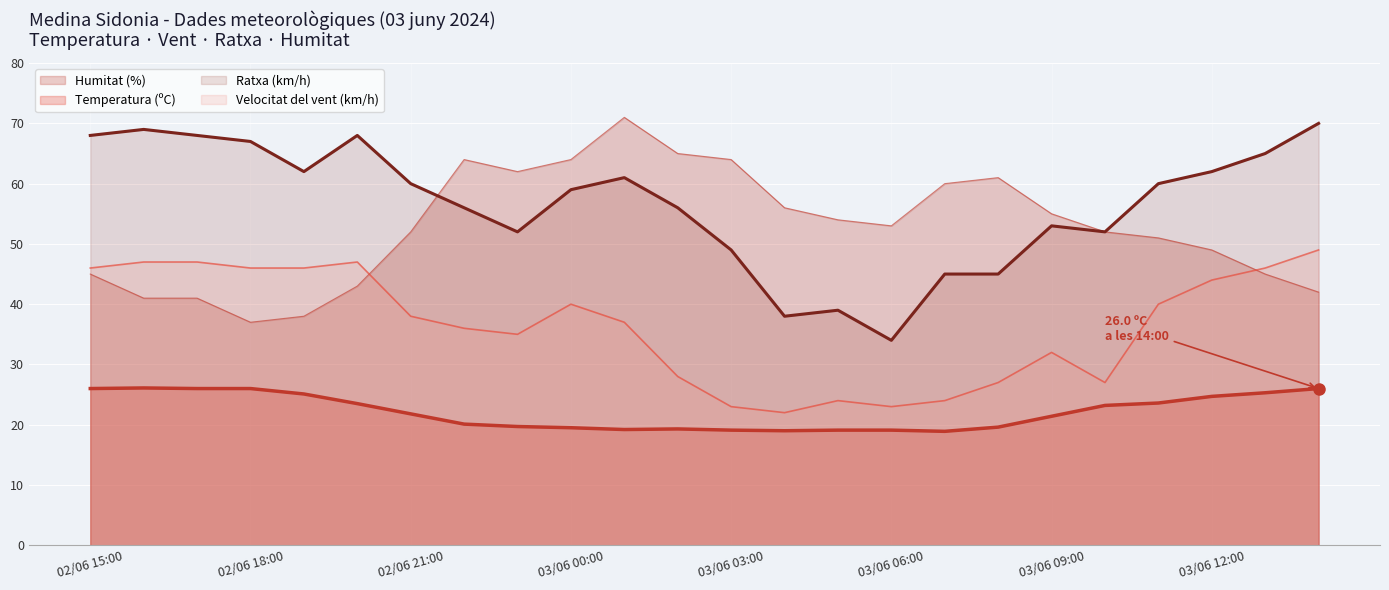

At how many categories does at least one series exceed 60?

16